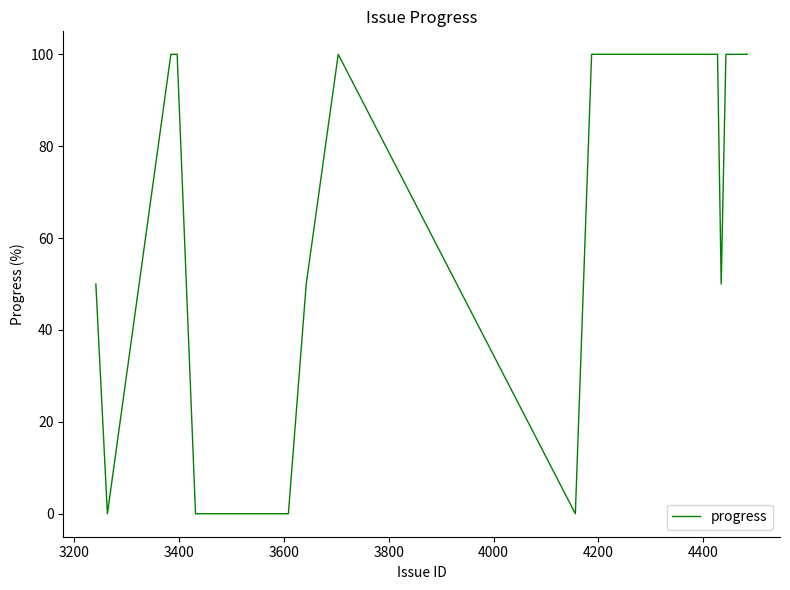

What is the maximum value shown in the chart?

100